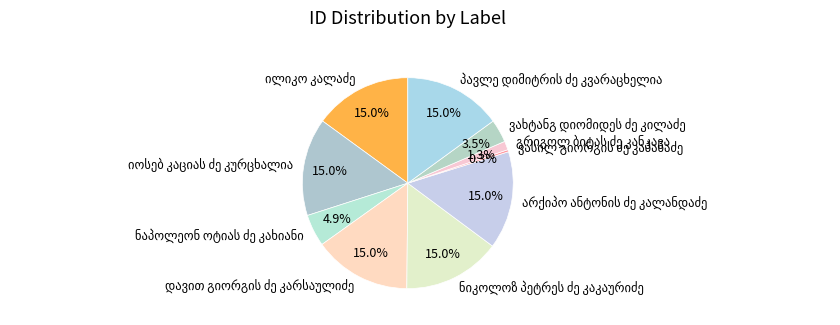

Is there any slice that represents more than half of the pie?

No